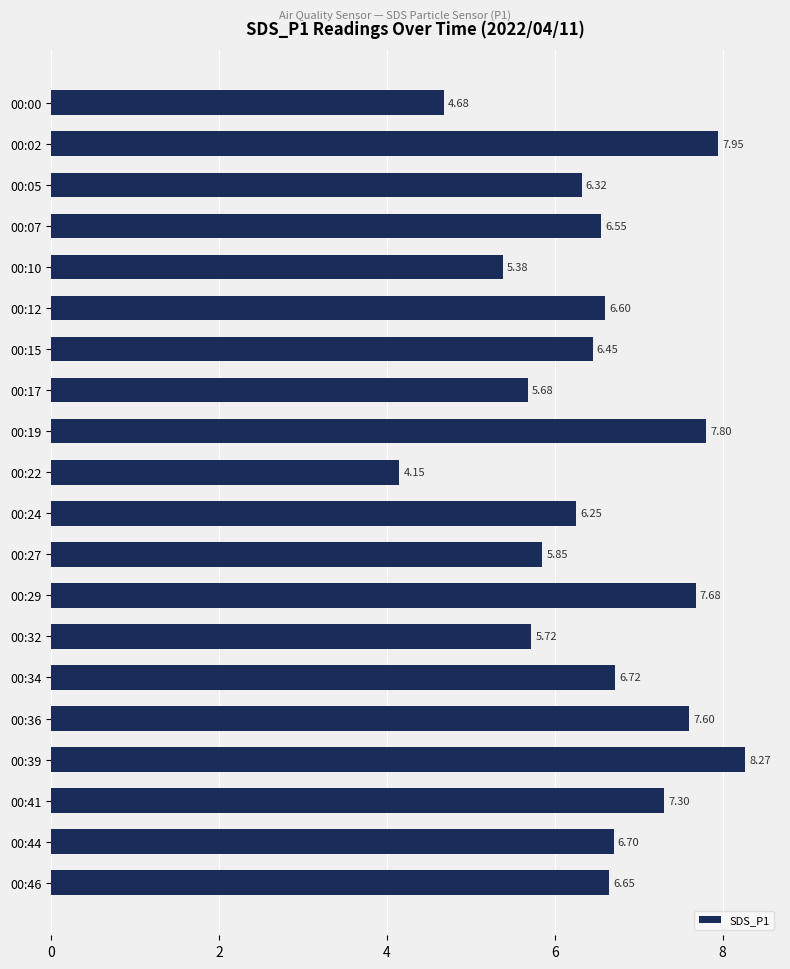

What is the ratio of the value at 00:07 to the value at 00:00?

1.4